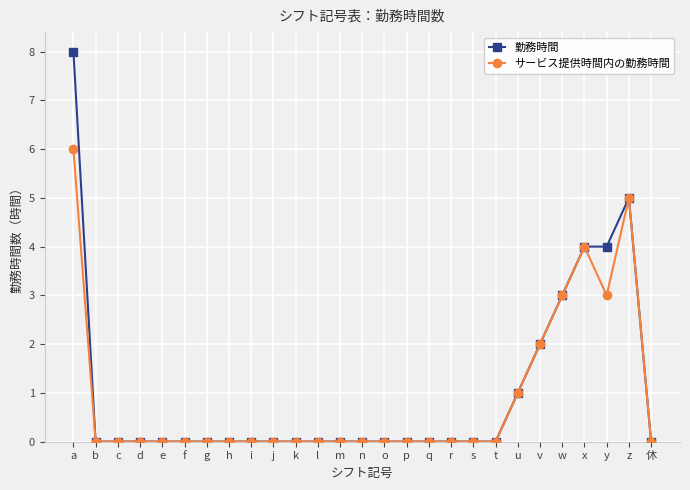

True or false: サービス提供時間内の勤務時間 has a value of 5 at z.

True